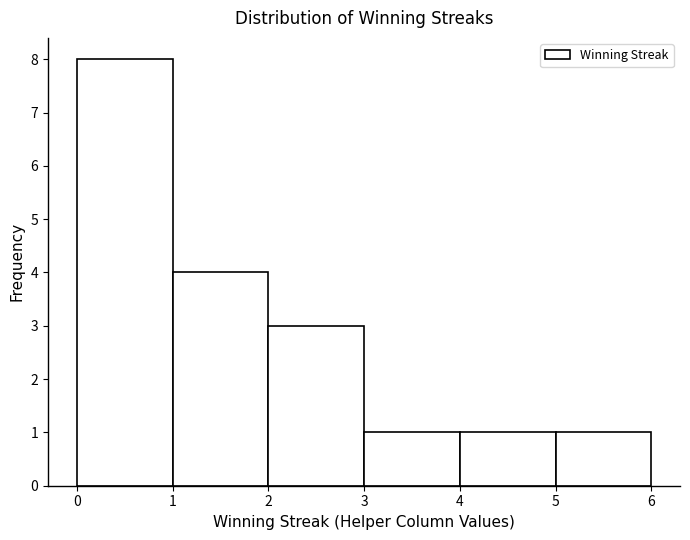

Which range on the x-axis has the tallest bar?

0 to 1